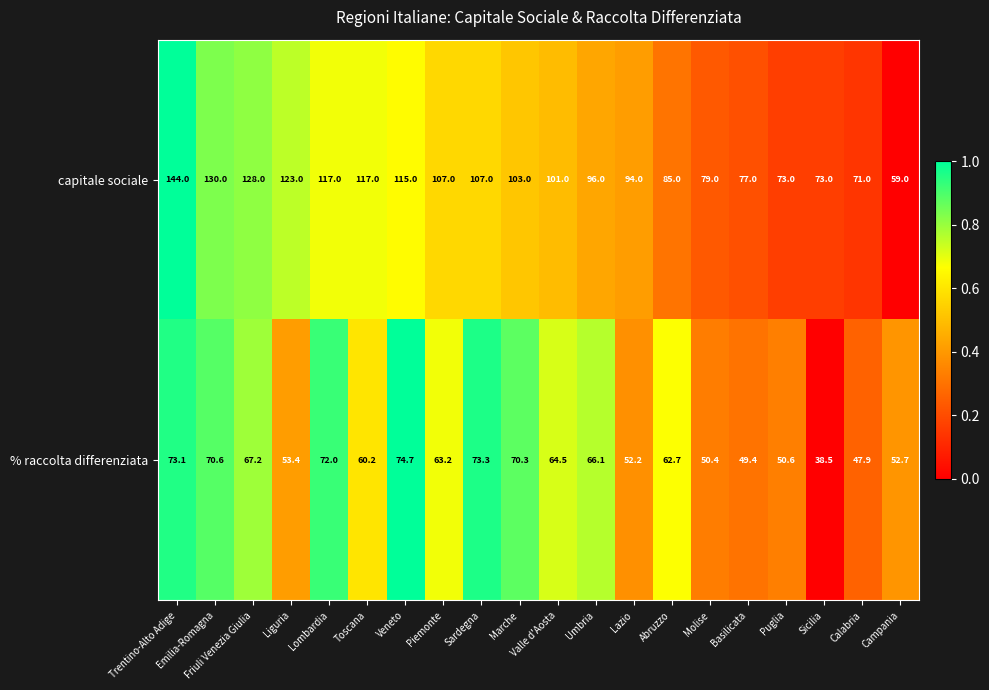

At Trentino-Alto Adige, list the series in order from largest to smallest.

capitale sociale, % raccolta differenziata